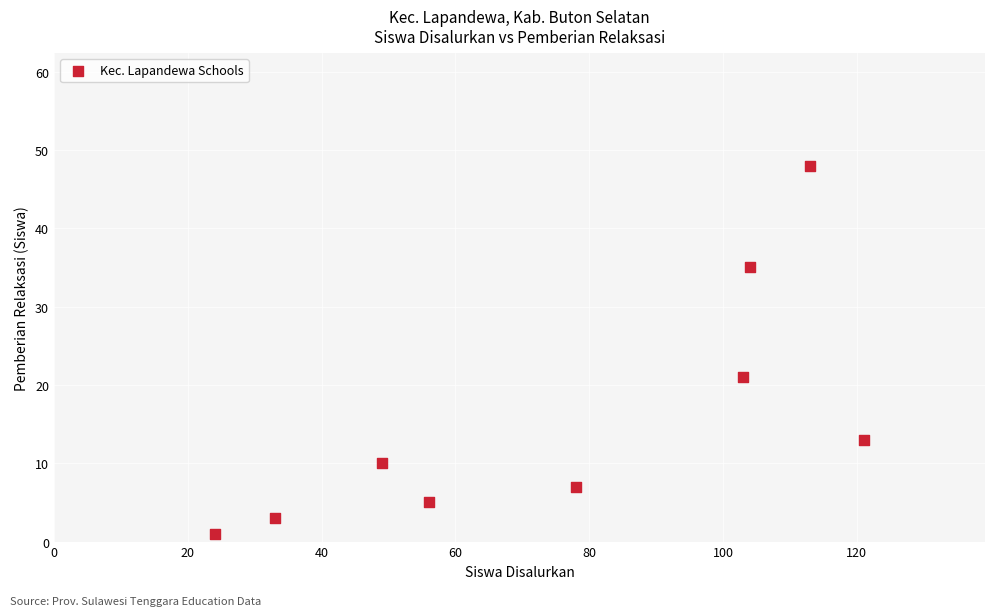

What is the average Y value?

16